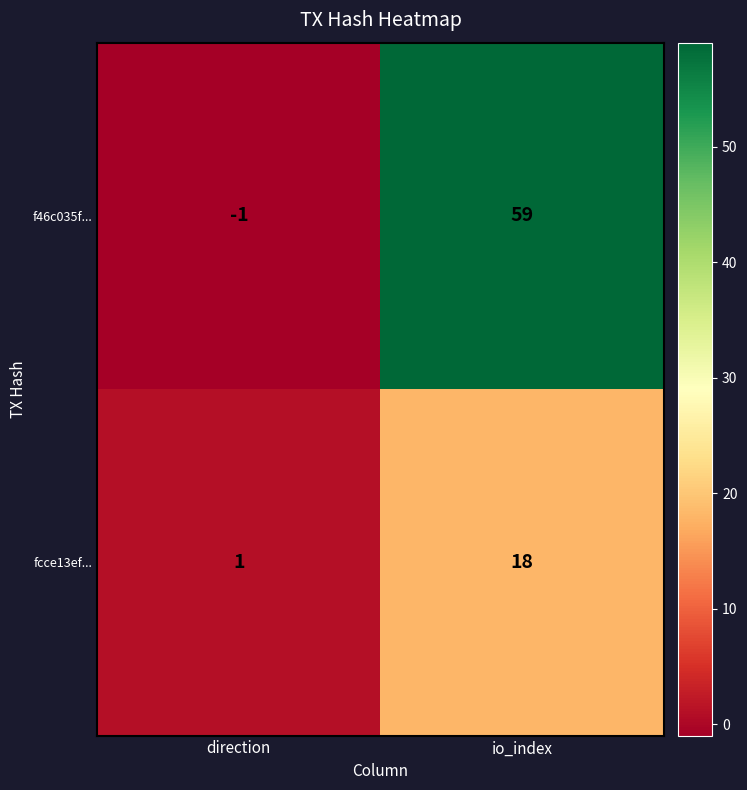

Reading left to right, list all the values displayed in this chart.

f46c035f...: -1	59
fcce13ef...: 1	18